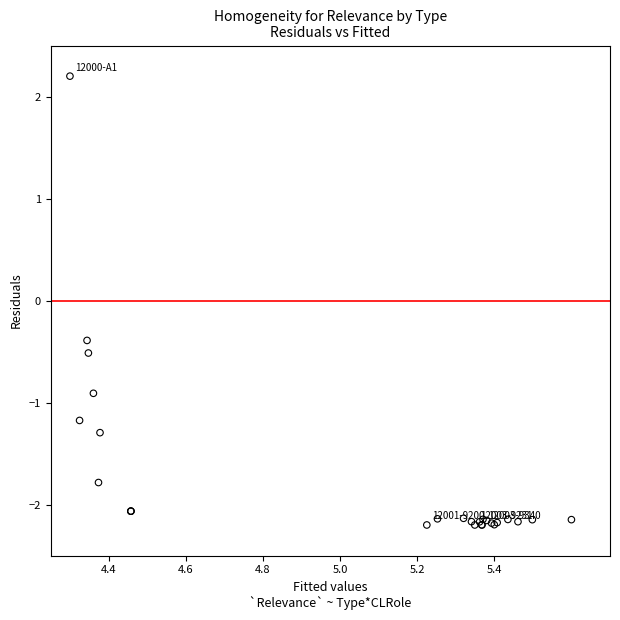

What Y value in the scatter plot is closest to 0?

-0.4